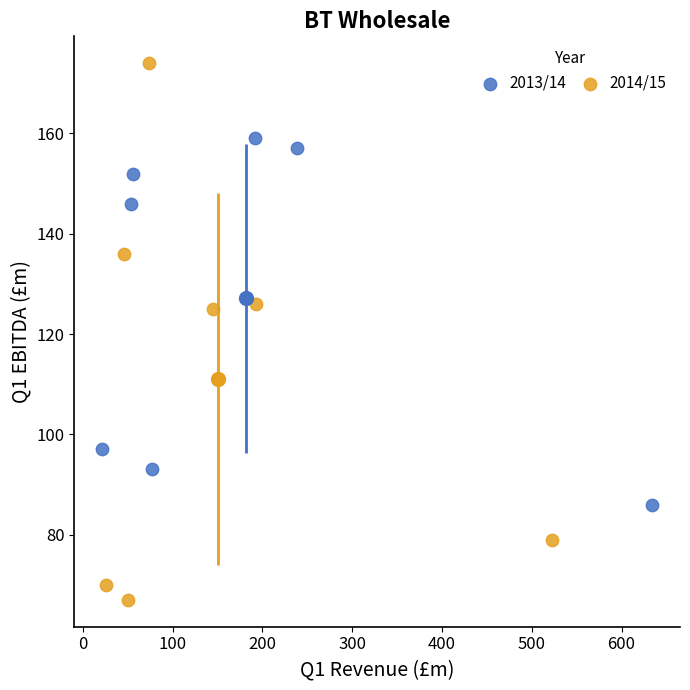

Which series contains the highest Y value?

2014/15